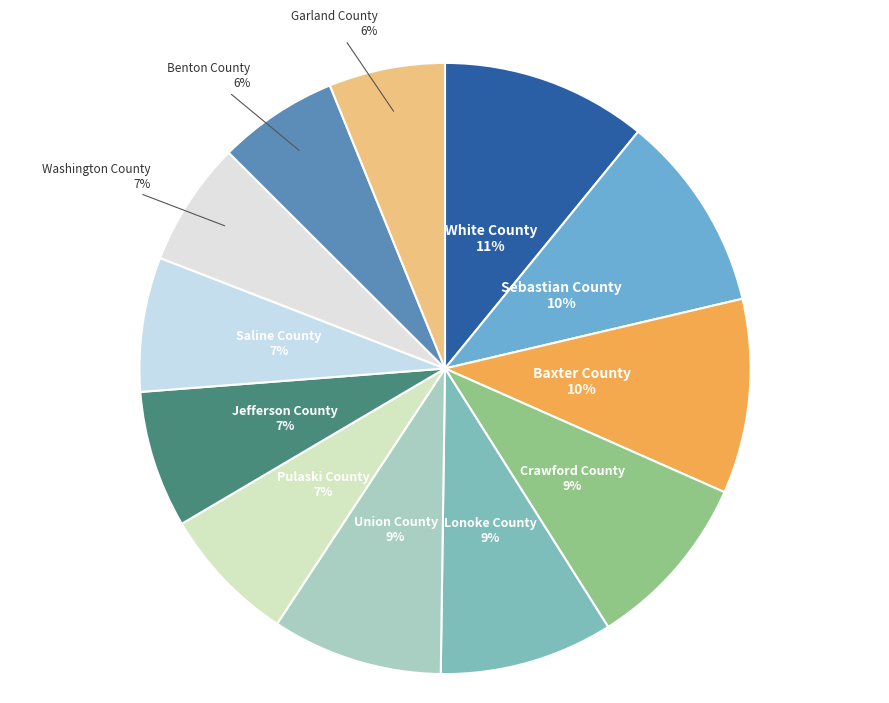

Does White County represent more than half of the total?

No